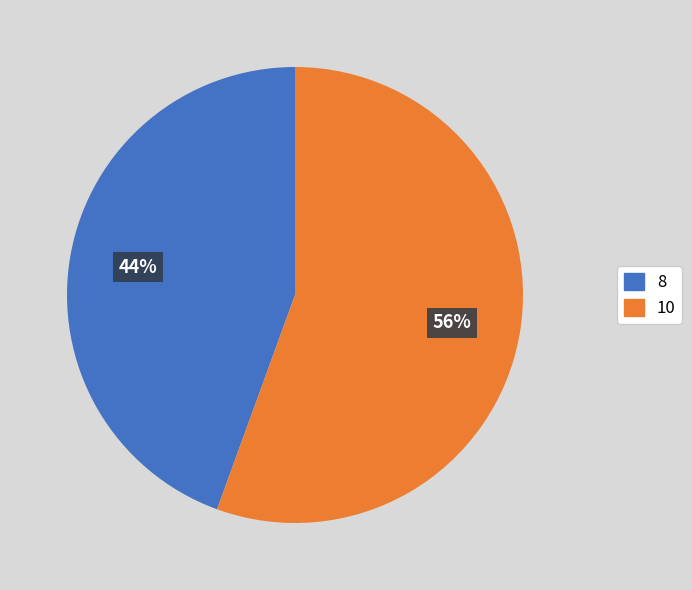

What is the largest slice in the pie chart?

10